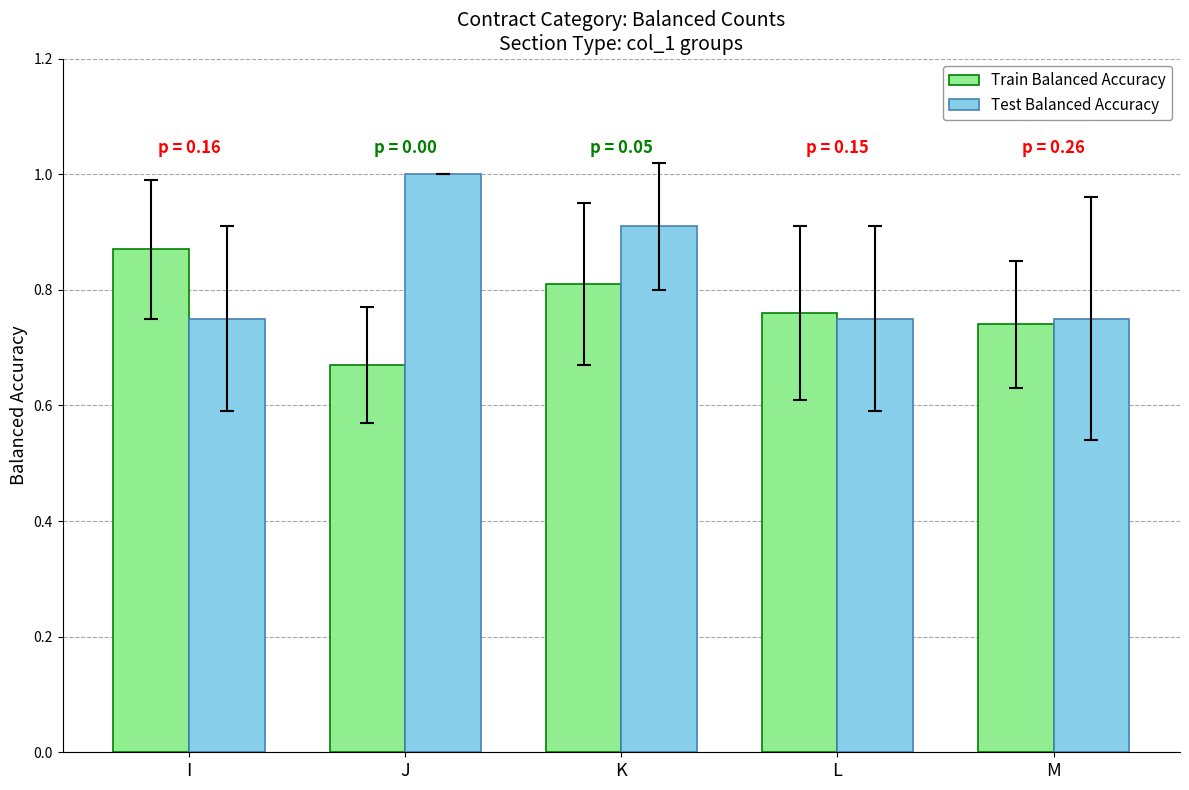

The Train Balanced Accuracy series shows 0.5 at I. True or false?

False